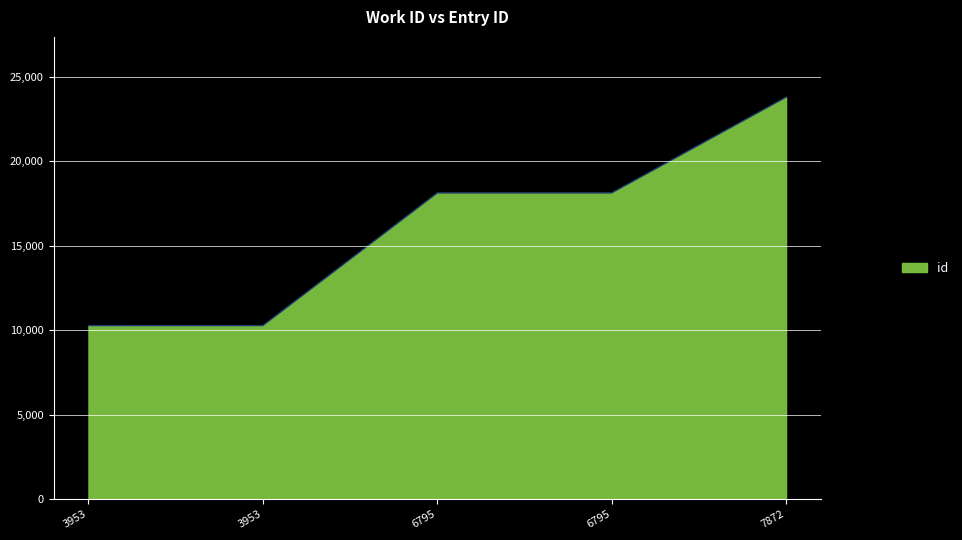

How many categories are shown in the chart?

5